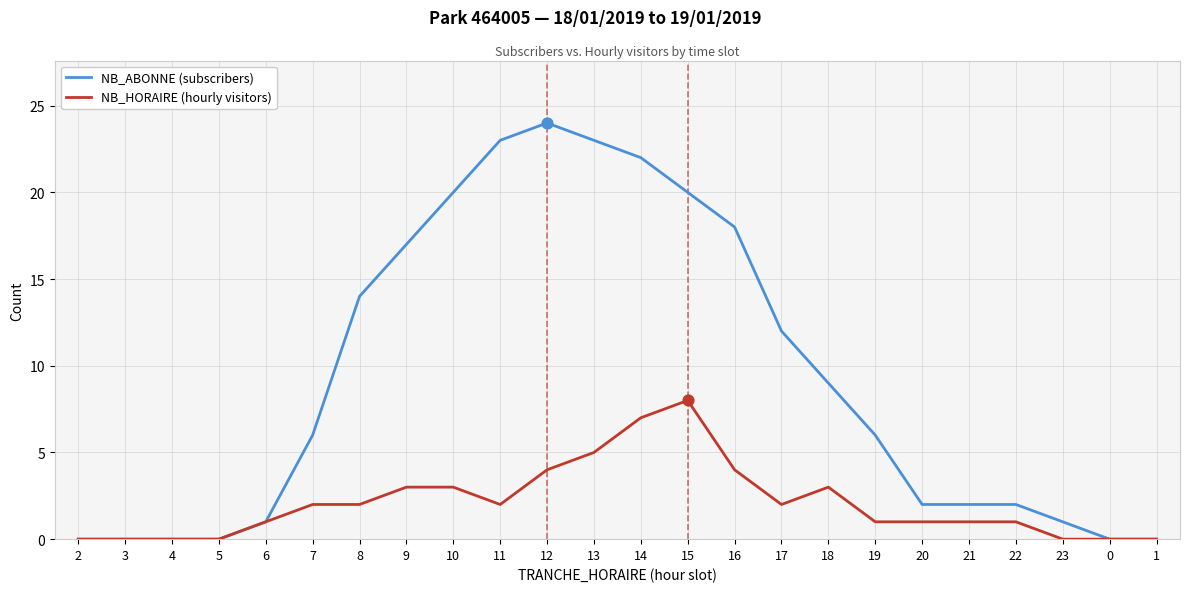

What are all the series names shown in the legend?

NB_ABONNE (subscribers), NB_HORAIRE (hourly visitors)